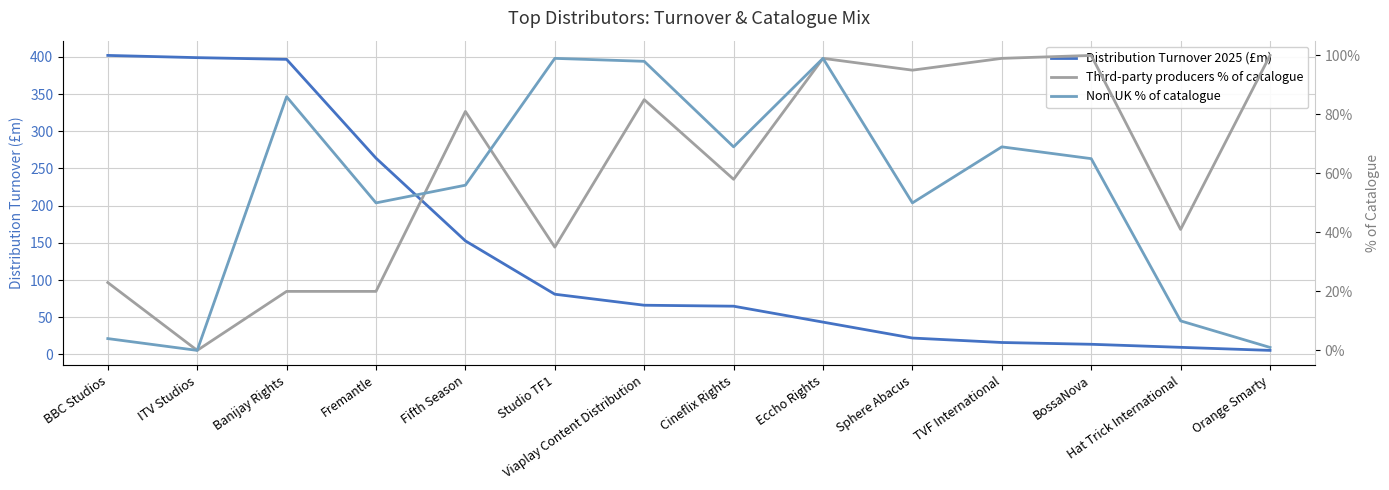

Reading right to left, extract all data points from this chart.

Distribution Turnover 2025 (£m): 5.5	9.6	13.7	16.1	22.1	43.5	64.9	66.2	81.0	152.7	263.9	396.7	399.0	402.0
Third-party producers % of catalogue: 100.0	41.0	100.0	99.0	95.0	99.0	58.0	85.0	35.0	81.0	20.0	20.0	0.0	23.0
Non-UK % of catalogue: 1.0	10.0	65.0	69.0	50.0	99.0	69.0	98.0	99.0	56.0	50.0	86.0	0.0	4.0